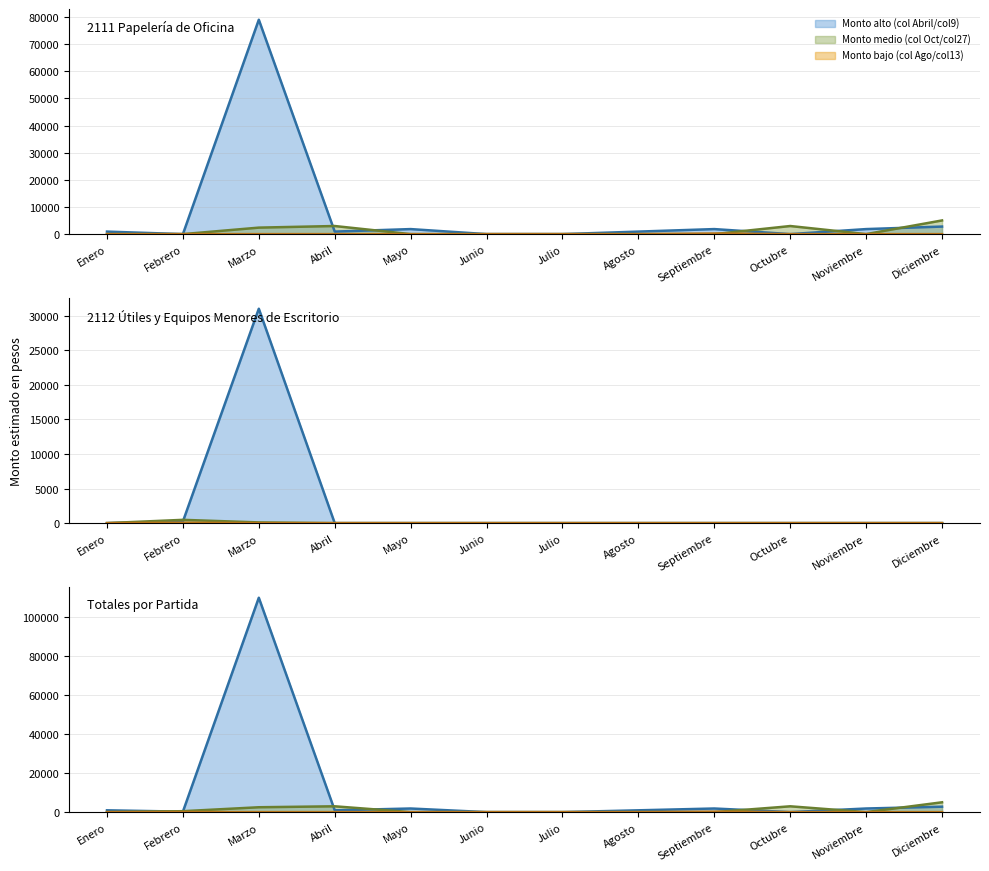

The Alto series shows 1311.1 at Abril. True or false?

False